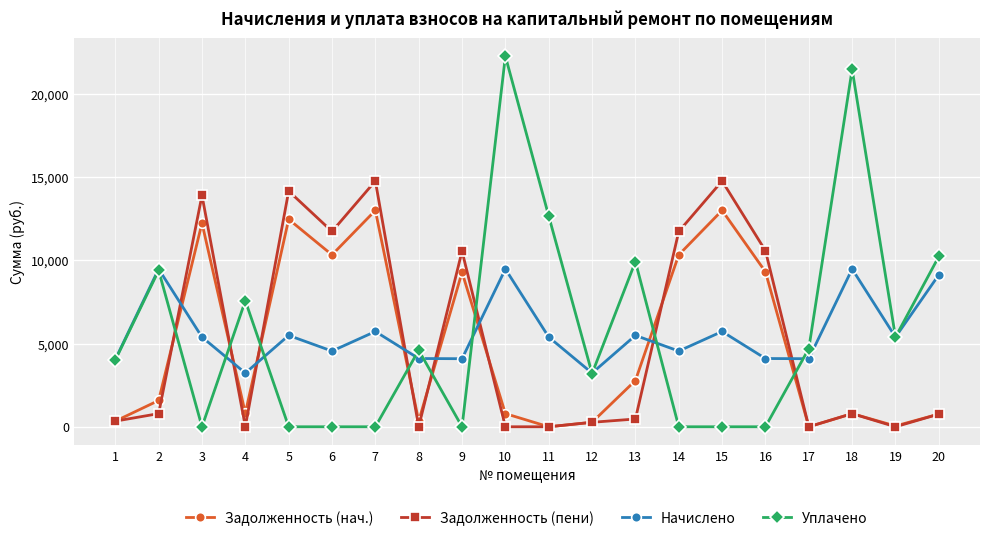

After their last crossing, which series has the higher values: Уплачено or Задолженность (пени)?

Уплачено